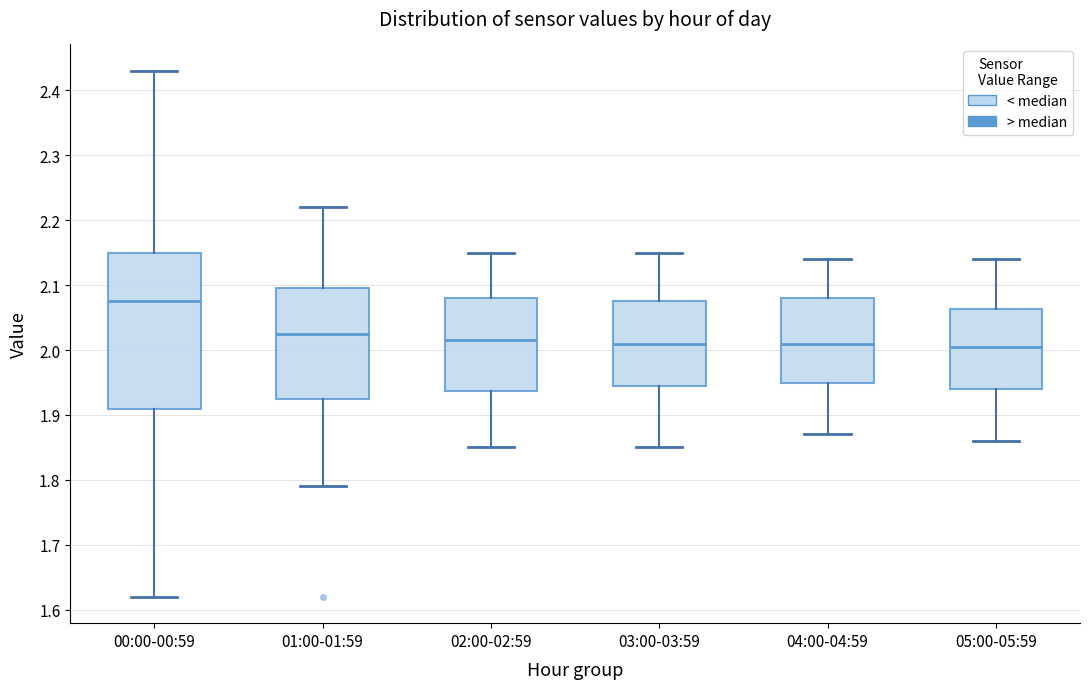

Reading left to right, read every box against the y-axis: the position of its median line, the range the box covers, and the ends of its whiskers. The values are not printed on the chart, so give them approximately, as read against the axis.

00:00-00:59: median 2.08, box 1.91 to 2.15, whiskers 1.62 to 2.43
01:00-01:59: median 2.03, box 1.93 to 2.10, whiskers 1.79 to 2.22
02:00-02:59: median 2.02, box 1.94 to 2.08, whiskers 1.85 to 2.15
03:00-03:59: median 2.01, box 1.95 to 2.08, whiskers 1.85 to 2.15
04:00-04:59: median 2.01, box 1.95 to 2.08, whiskers 1.87 to 2.14
05:00-05:59: median 2.01, box 1.94 to 2.06, whiskers 1.86 to 2.14